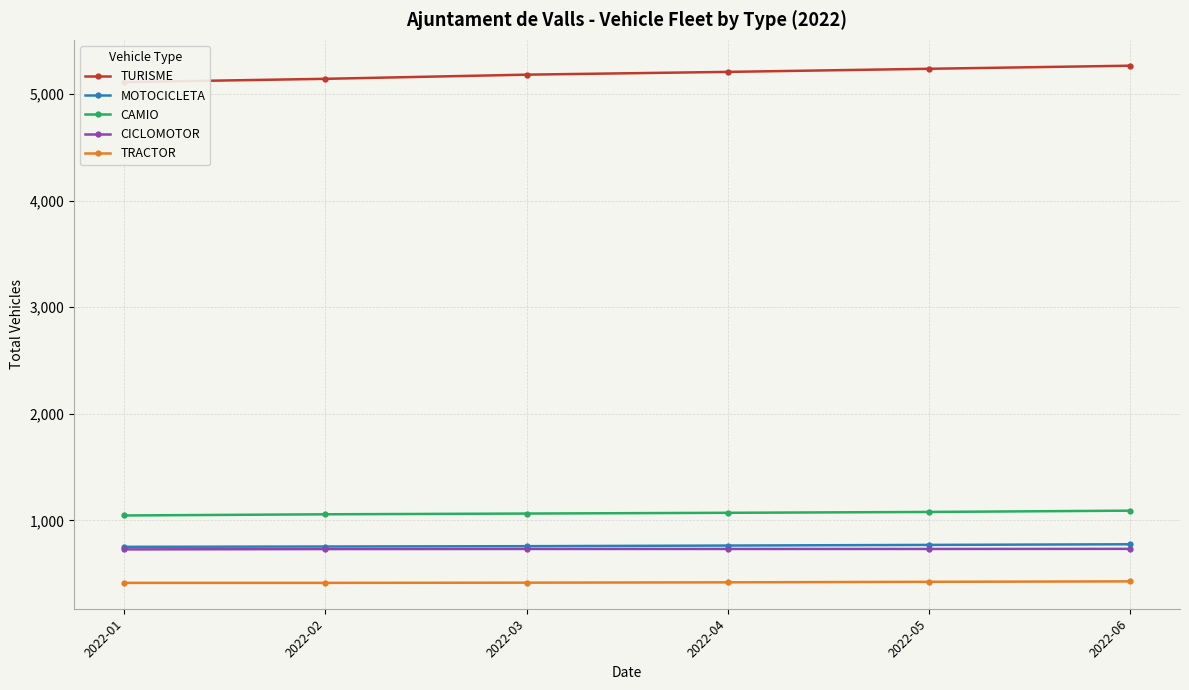

True or false: CAMIO and TRACTOR cross at least once.

False